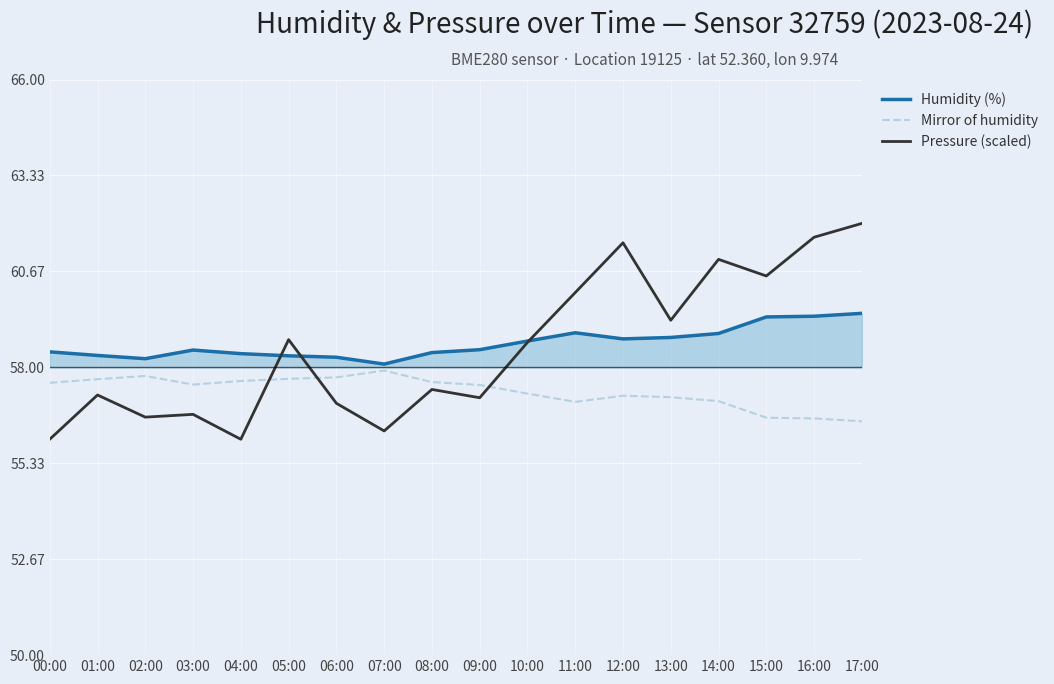

Is it true that Pressure (scaled) equals 39.1 at 17:00?

False